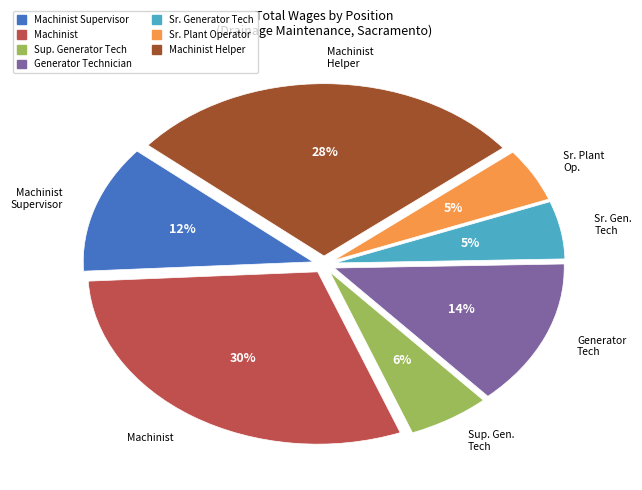

Does any single category account for the majority?

No